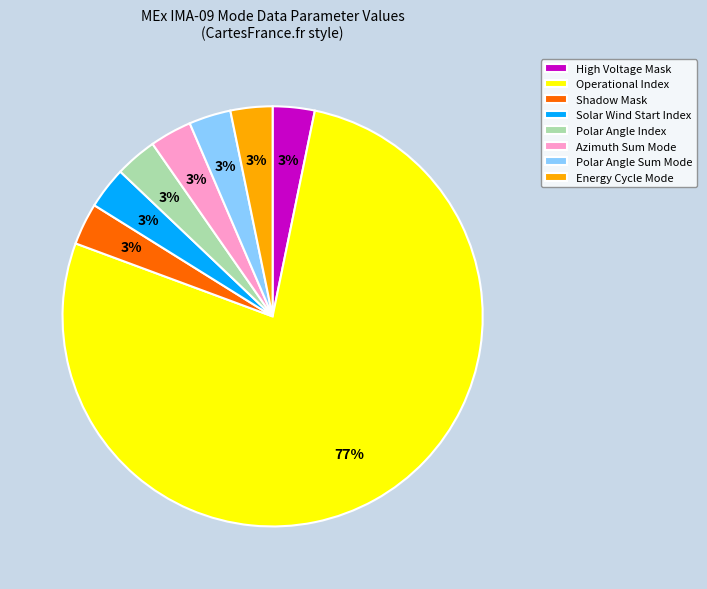

Combined, do Azimuth Sum Mode and Shadow Mask account for over 50%?

No